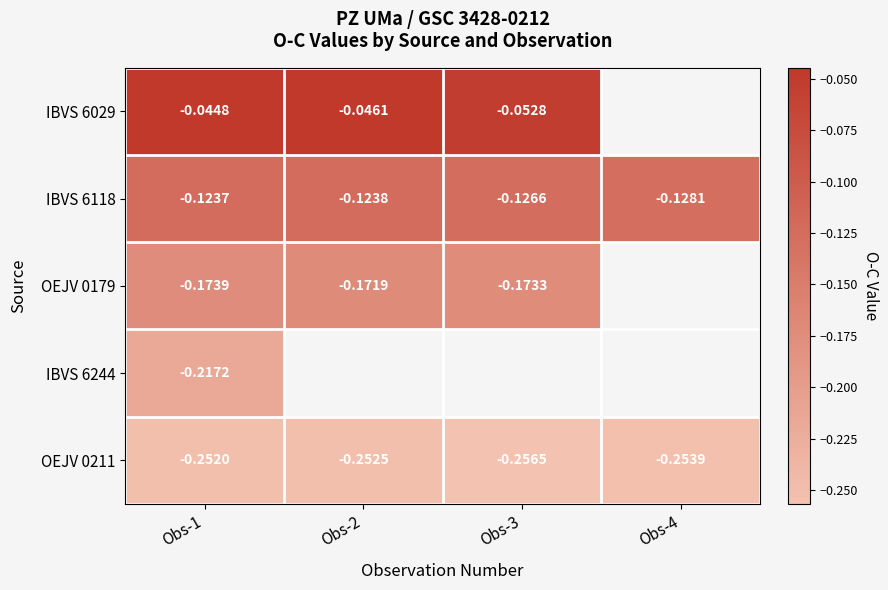

Is the value of IBVS 6118 at Obs-2 greater than the value of OEJV 0179 at Obs-2?

Yes